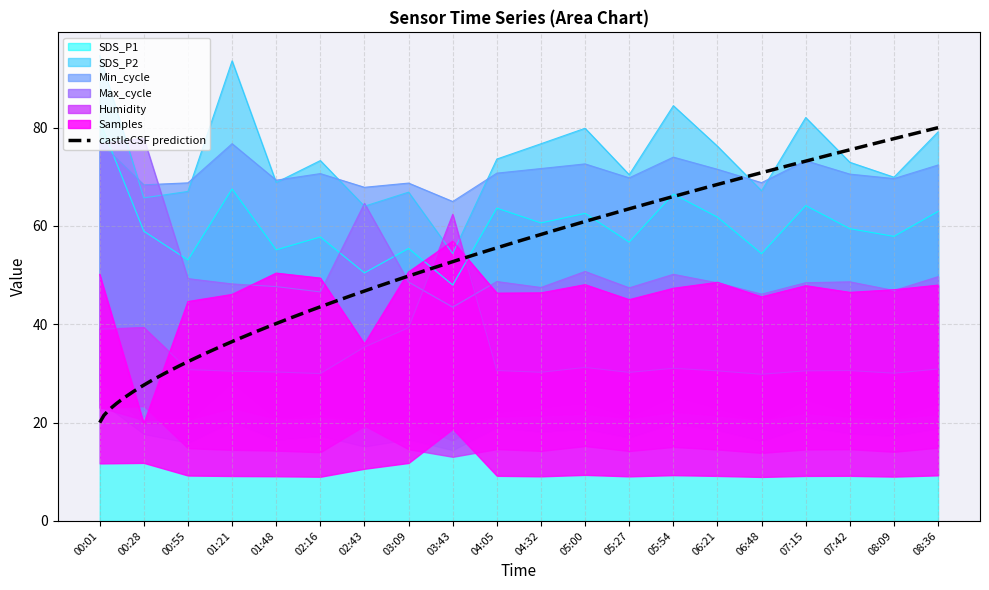

The SDS_P1 series shows 10.5 at 02:43. True or false?

False